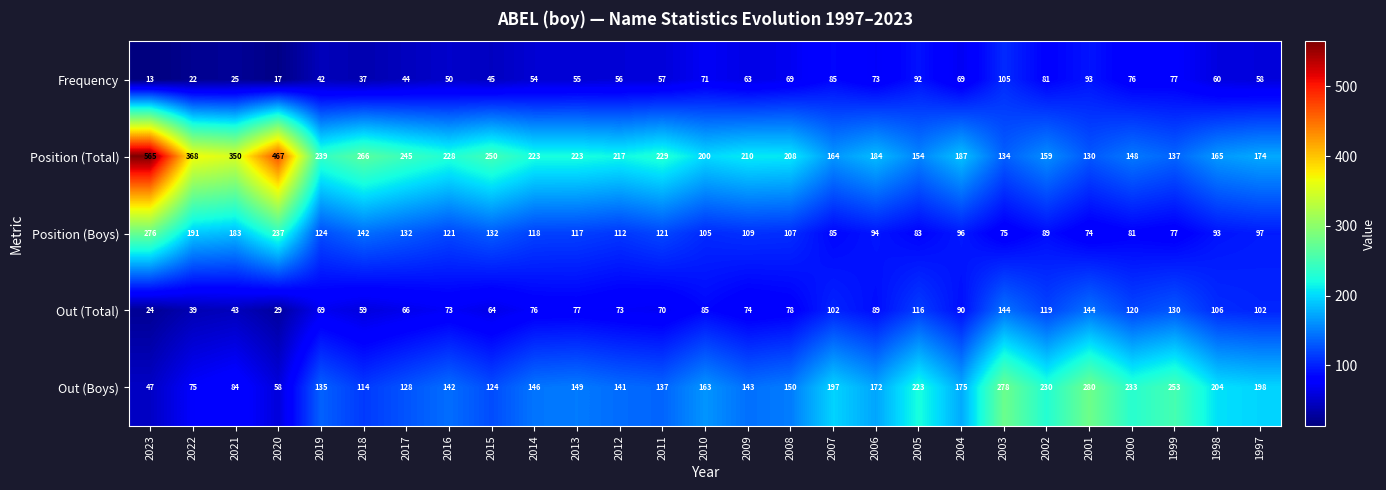

Which category has the highest value in the Frequency series?

2003